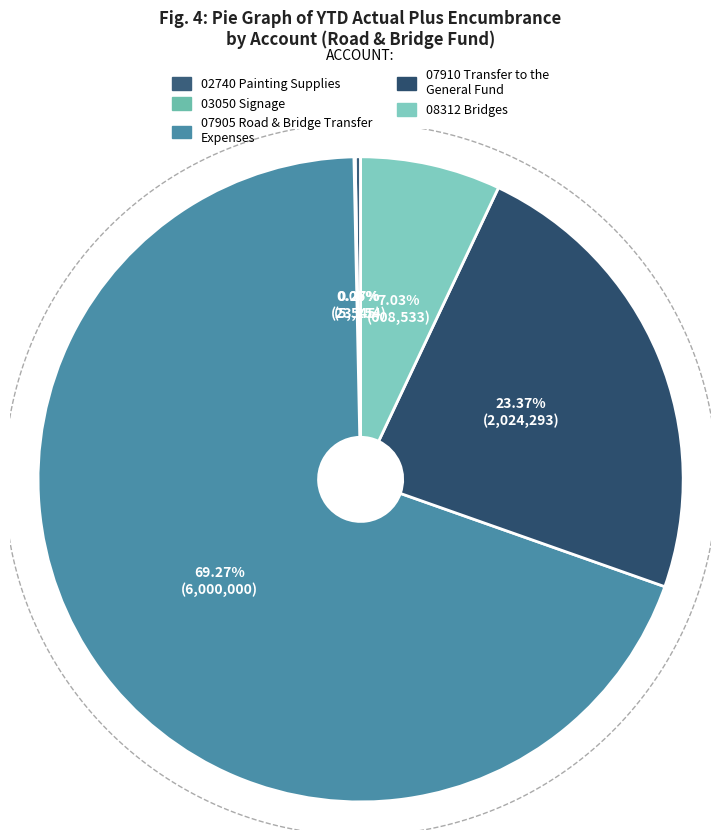

True or false: 07905 Road & Bridge Transfer Expenses accounts for 81% of the total.

False